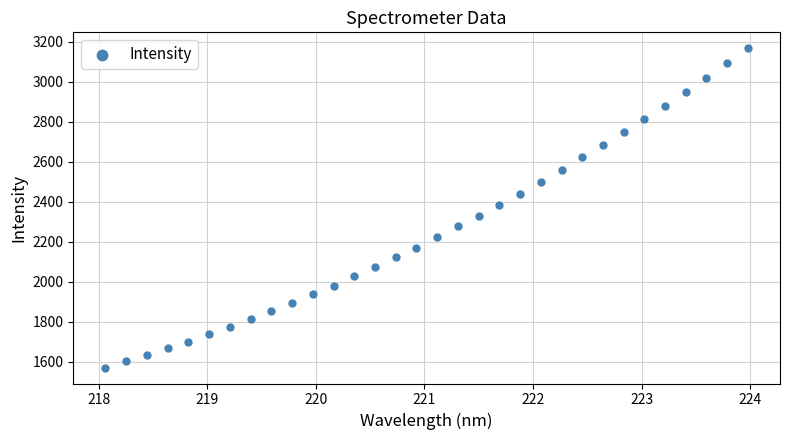

What is the range of X values (max minus min)?

5.9